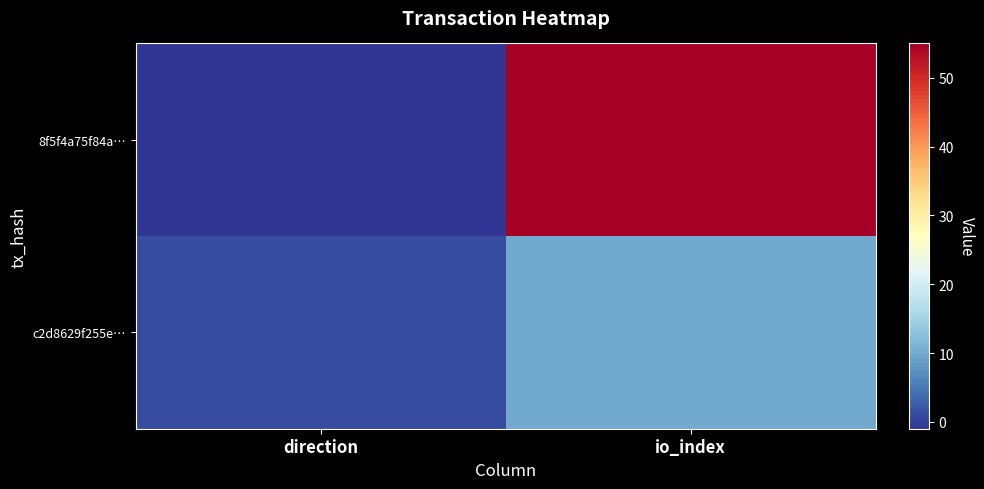

Reading right to left, extract all data points from this chart.

8f5f4a75f84a…: io_index=55	direction=-1
c2d8629f255e…: io_index=10	direction=1